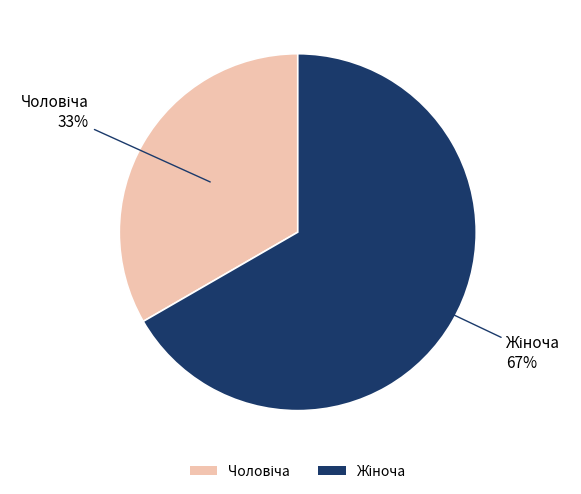

To the nearest percent, what is the average slice percentage?

50%